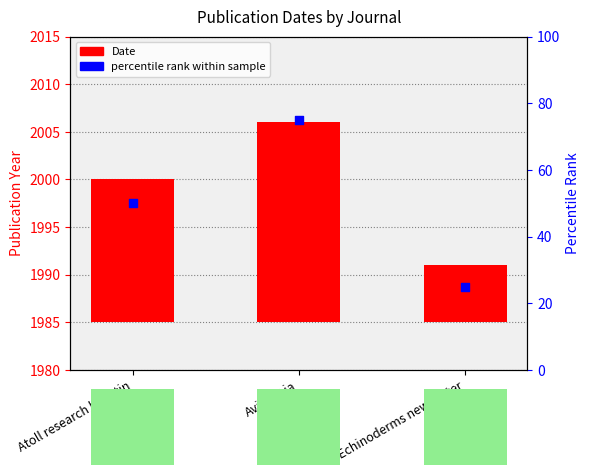

Which series has the largest Y range (max minus min)?

percentile rank within sample